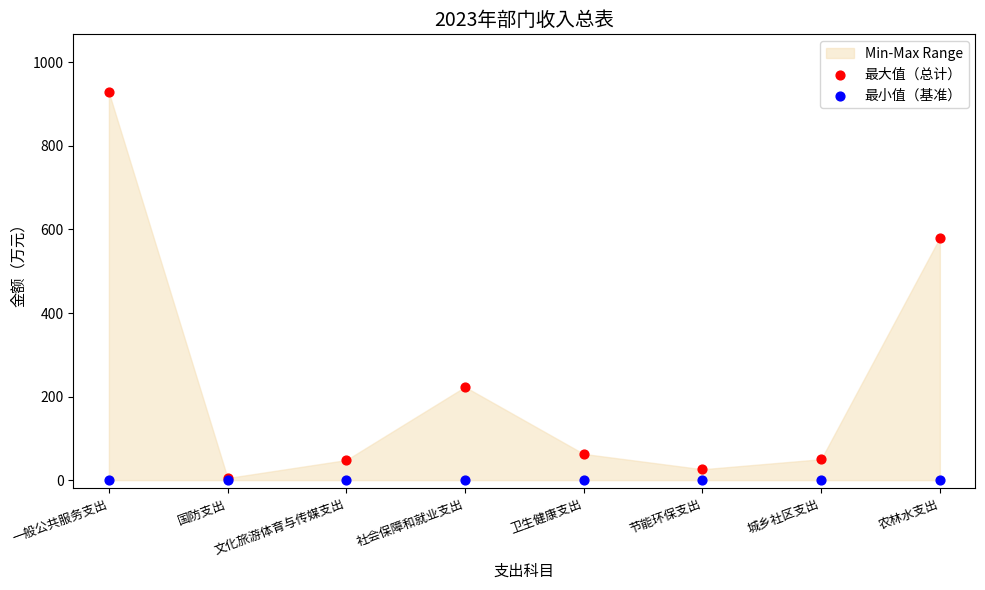

In the 最大值（总计） series, what Y value is closest to 466?

580.4